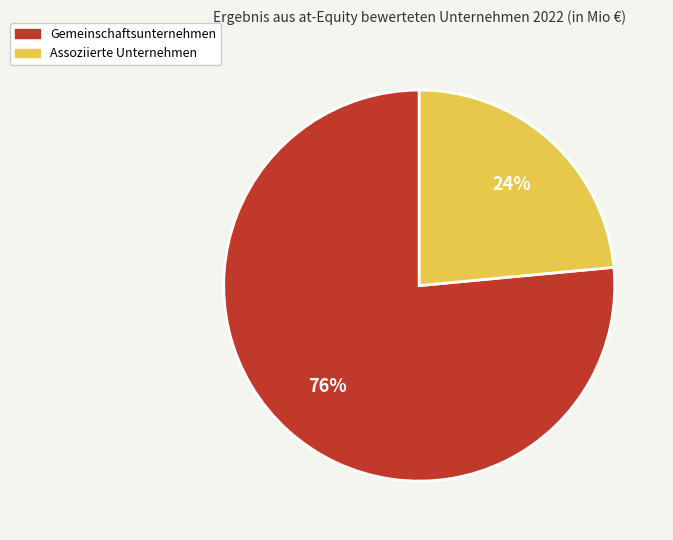

Count the number of slices in the pie.

2